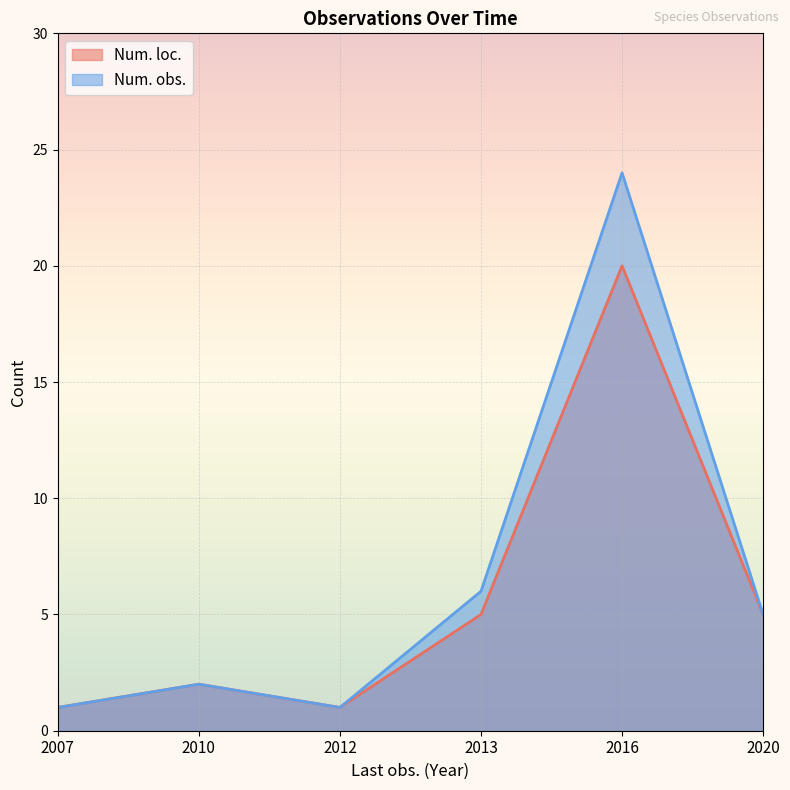

The Num. loc. series shows 1 at 2013. True or false?

False